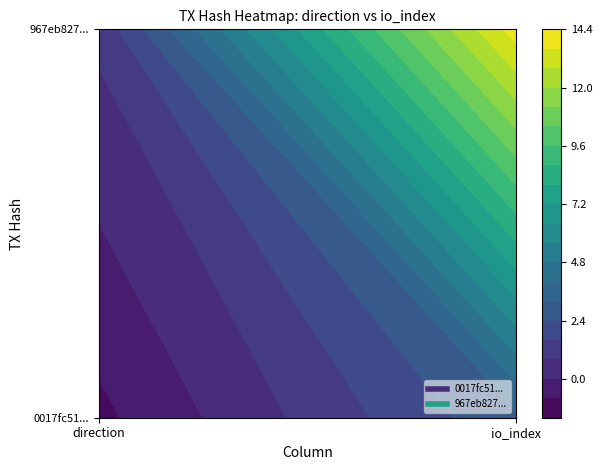

What is the highest value of the 0017fc5183b2e73d1f8573f8134819e24f97cdc series?

3